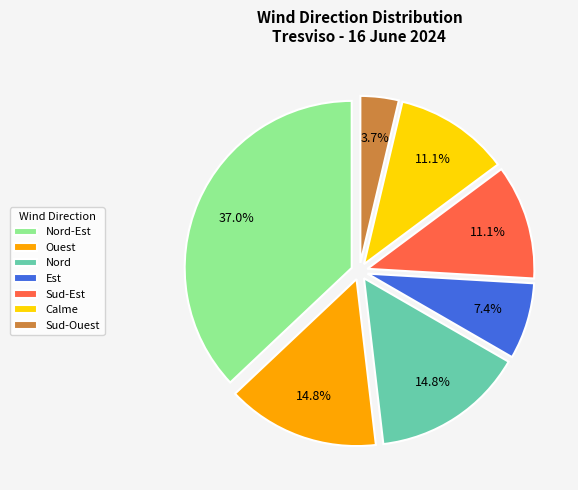

How many slices are in this pie chart?

7